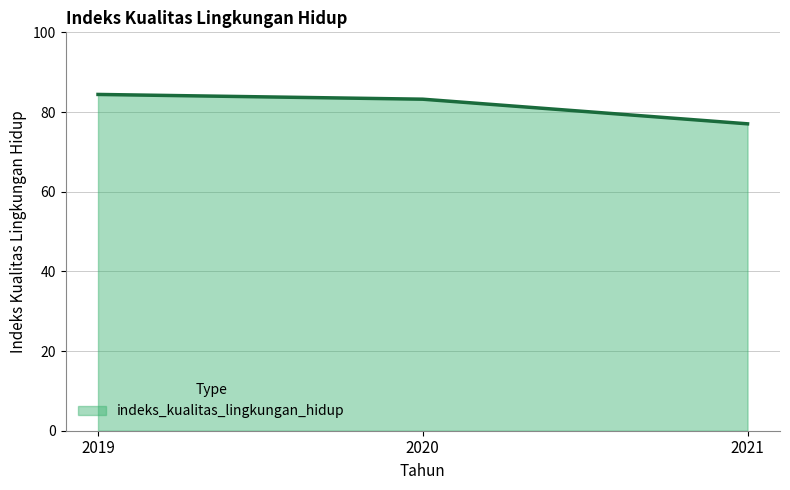

What is the change in value from 2019 to 2020?

-1.2